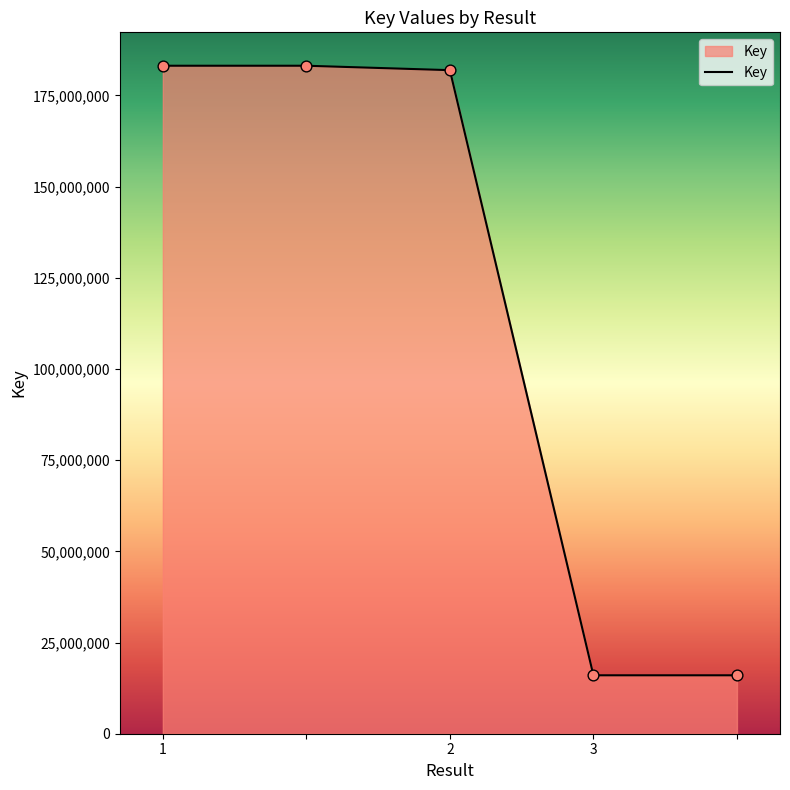

True or false: there are more than 2 points higher than both neighbors.

False